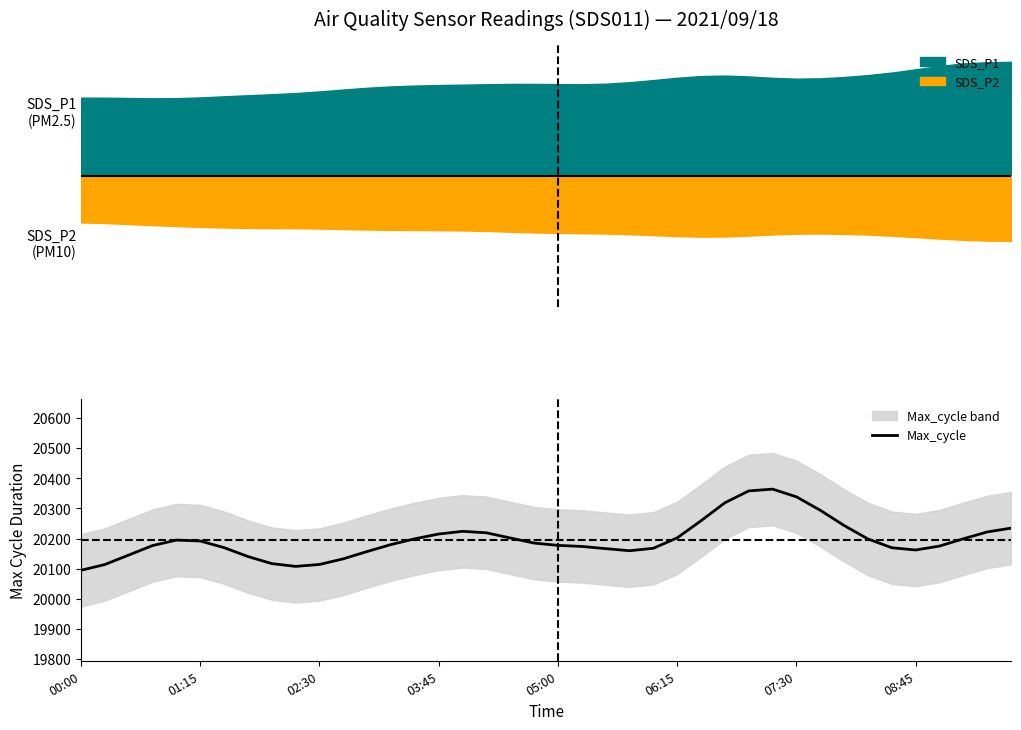

The value of Max_cycle at 05:00 is 29206.4. True or false?

False